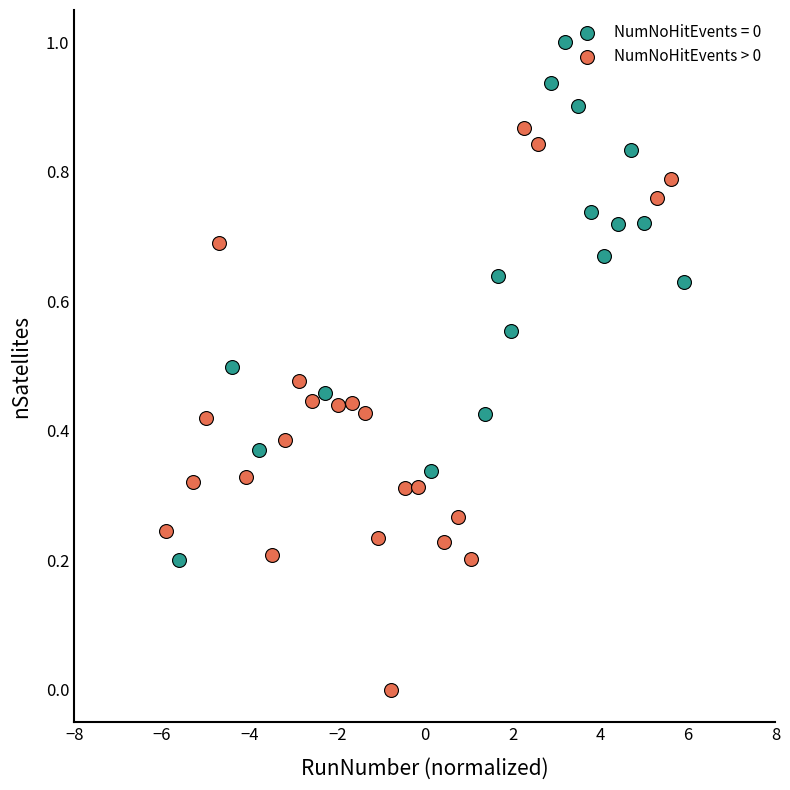

Which series reaches the maximum Y coordinate?

NumNoHitEvents = 0